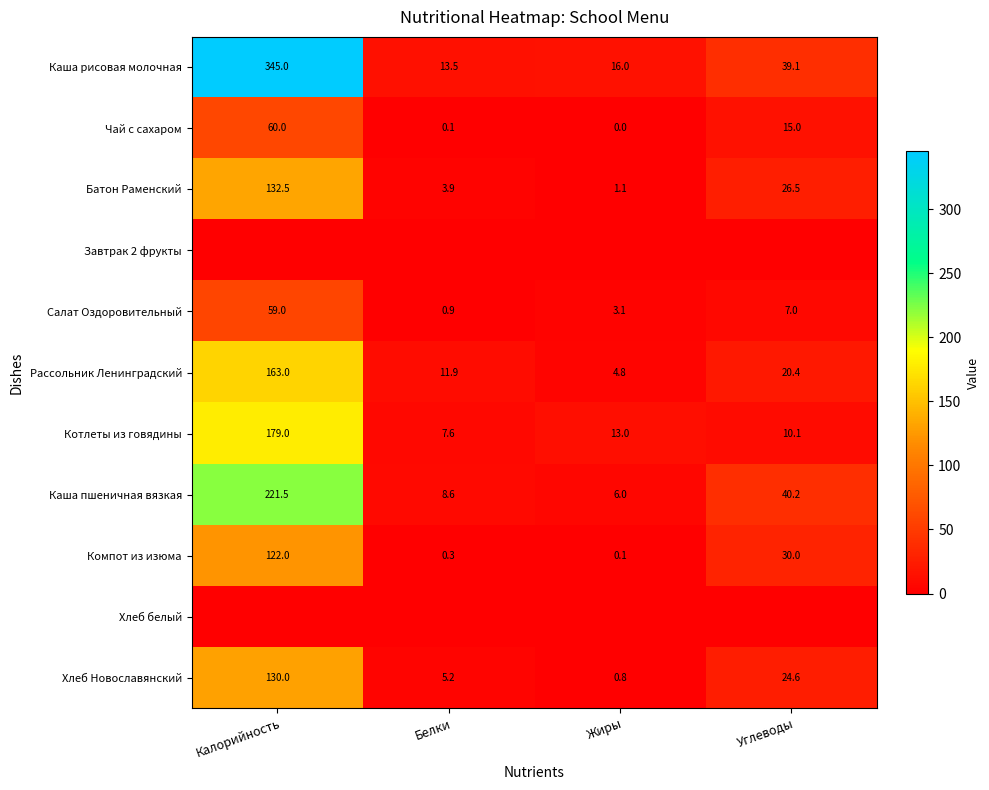

What is the highest value of the Рассольник Ленинградский series?

163.0